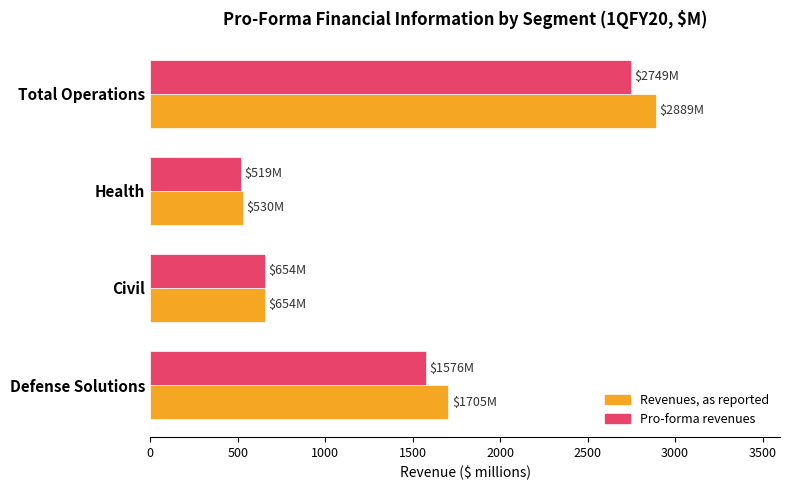

What are all the series names shown in the legend?

Revenues, as reported, Pro-forma revenues